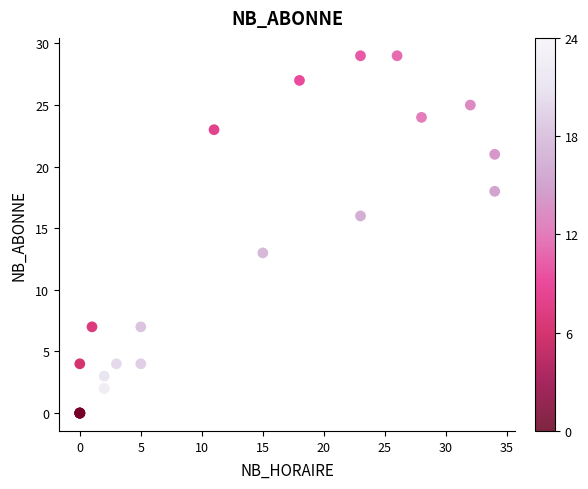

What Y value in the scatter plot is closest to 14?

13